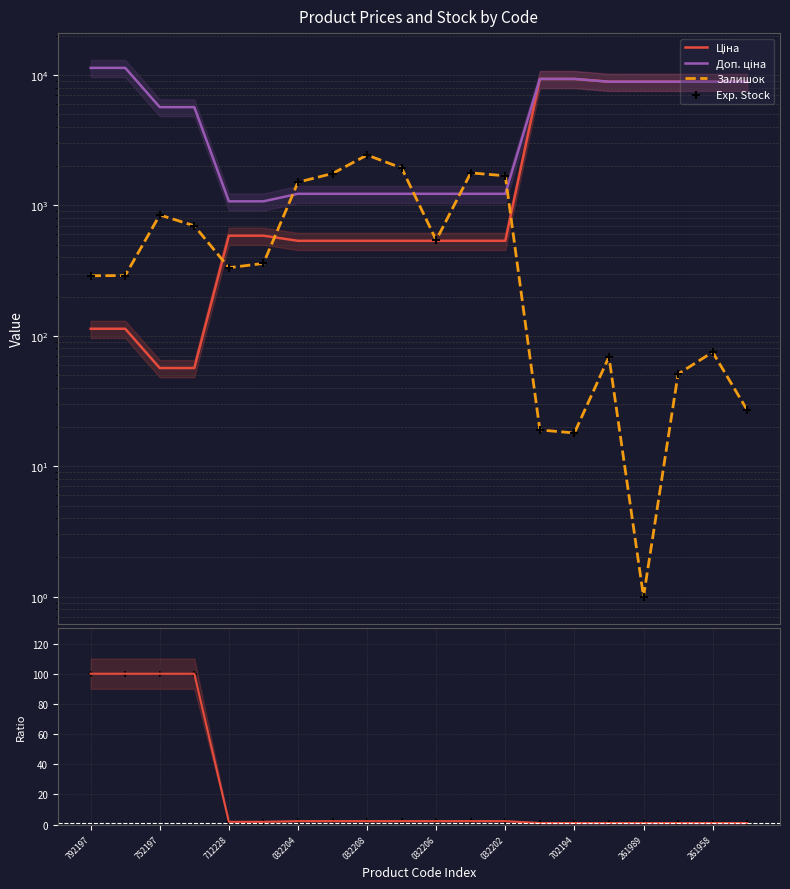

At which category is the sum across all series the highest?

13